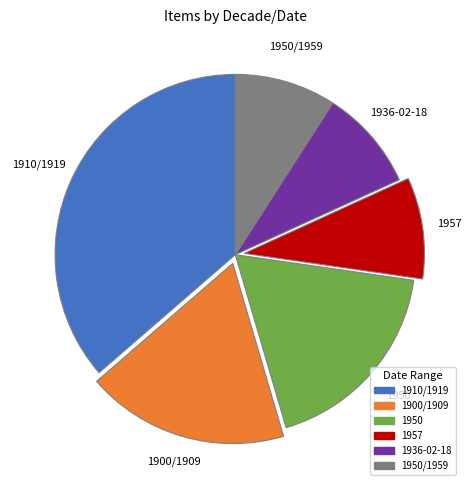

Is there any slice that represents more than half of the pie?

No